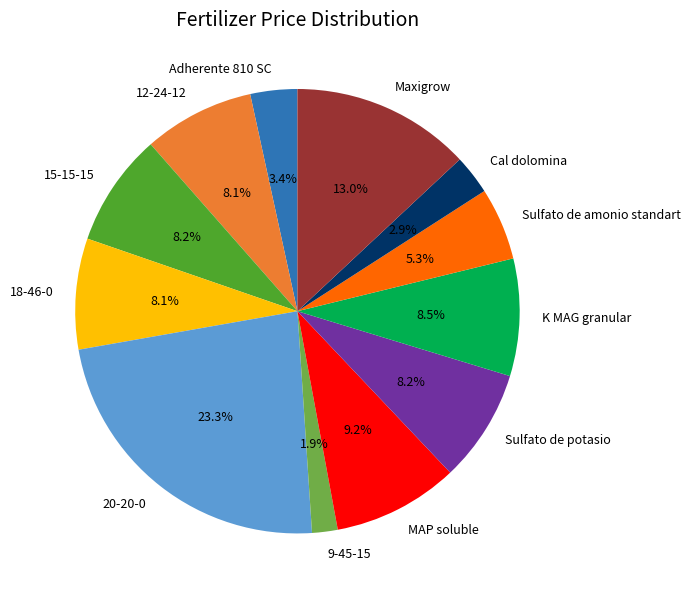

How many segments does this pie chart have?

12